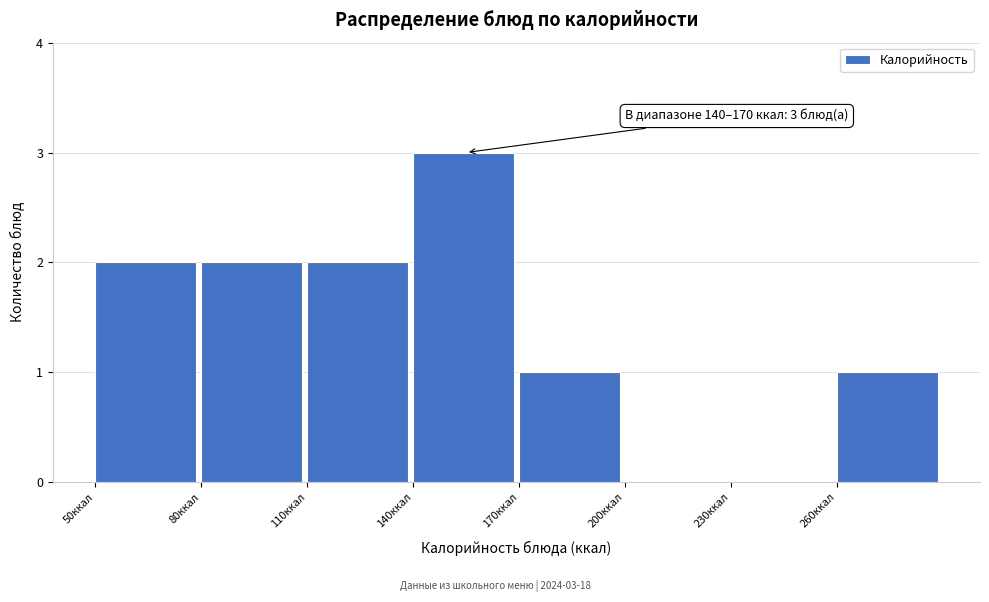

Over which range of the x-axis is the bar tallest?

140 to 170